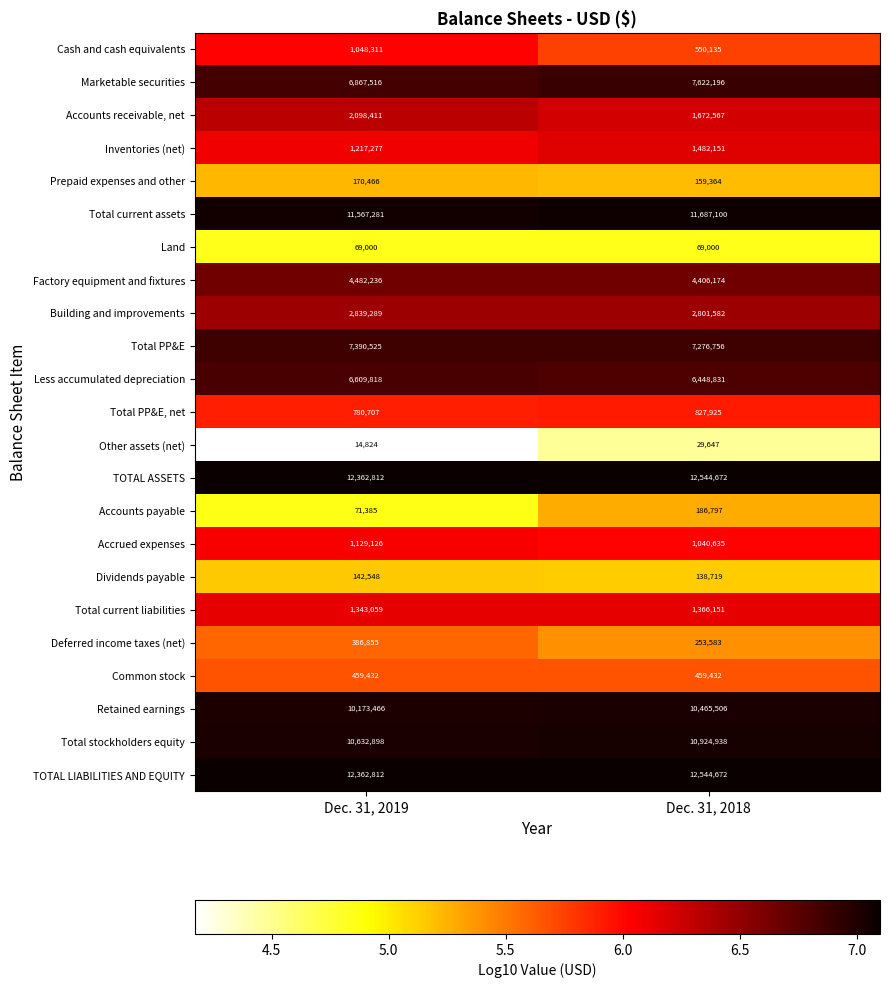

At which label is Total PP&E closest to 7333640?

Dec. 31, 2018